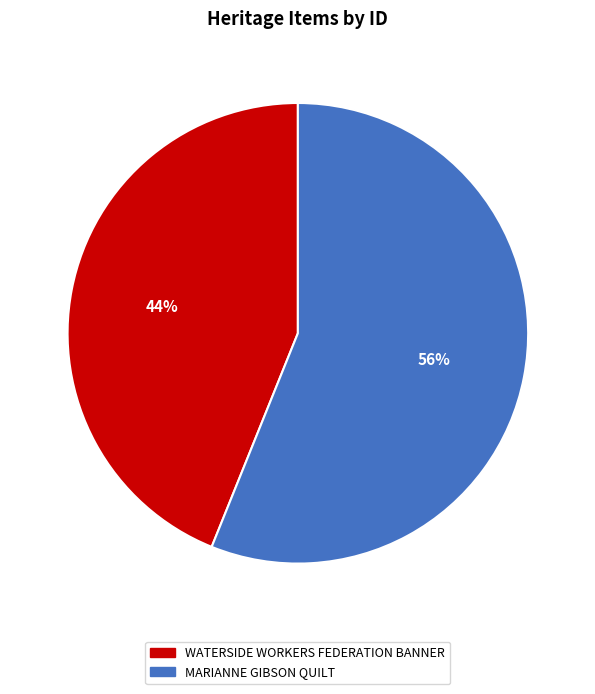

Approximately how many times larger is the value at MARIANNE GIBSON QUILT compared to WATERSIDE WORKERS FEDERATION BANNER?

1.3